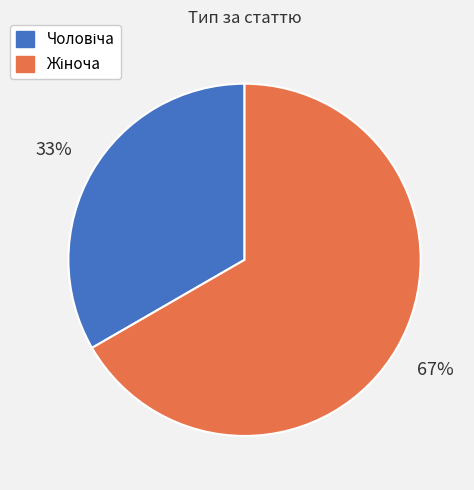

To the nearest percent, what is the average slice percentage?

50%